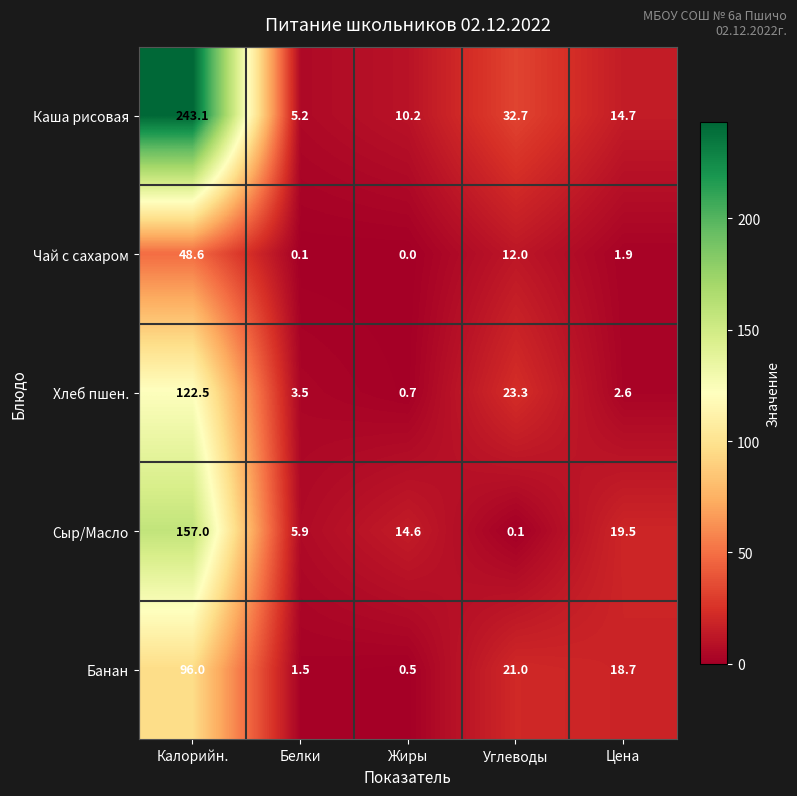

List the series in order of their peak value, highest first.

Каша рисовая, Сыр/Масло, Хлеб пшен., Банан, Чай с сахаром